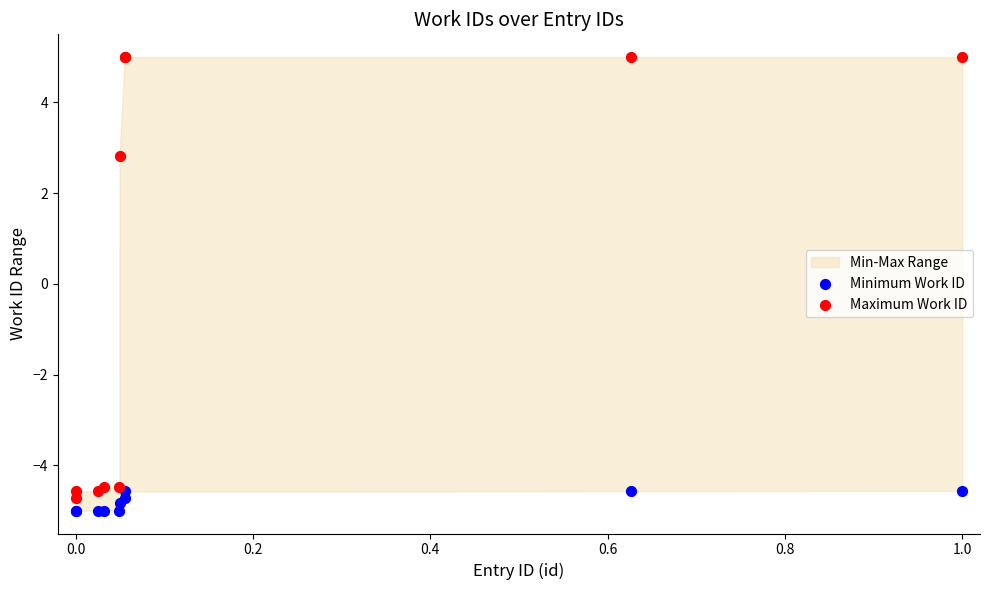

Which series has the widest spread of Y values?

Maximum Work ID